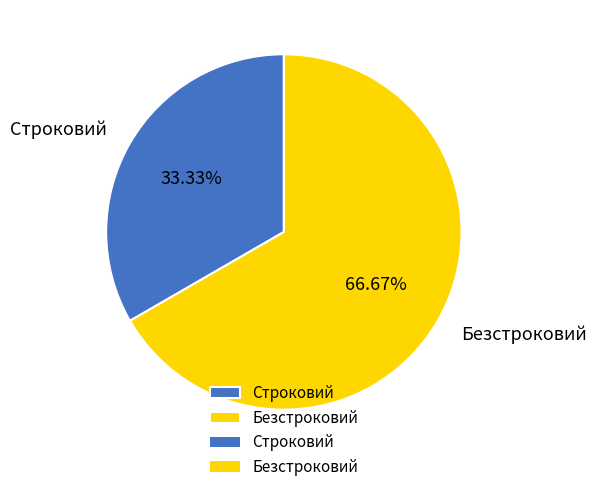

To the nearest percent, what percentage of the pie is Безстроковий?

67%